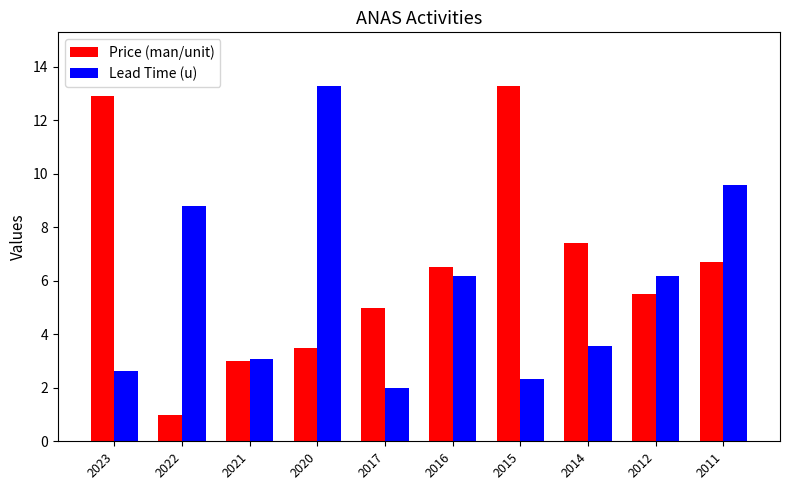

At which category is the sum across all series the highest?

2020